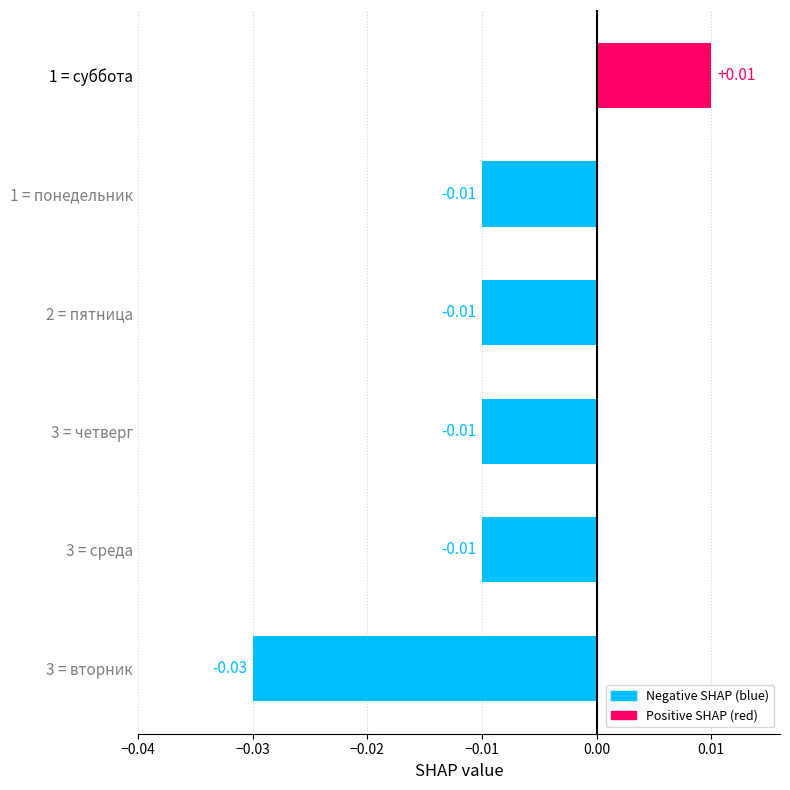

True or false: the data shows 7 at среда.

False